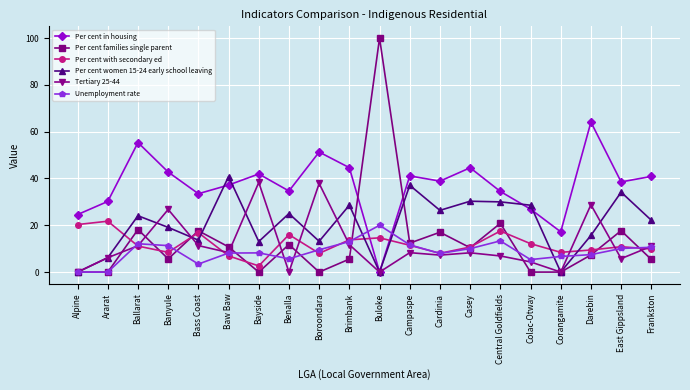

What value does the Per cent families single parent series have at Central Goldfields?

20.8